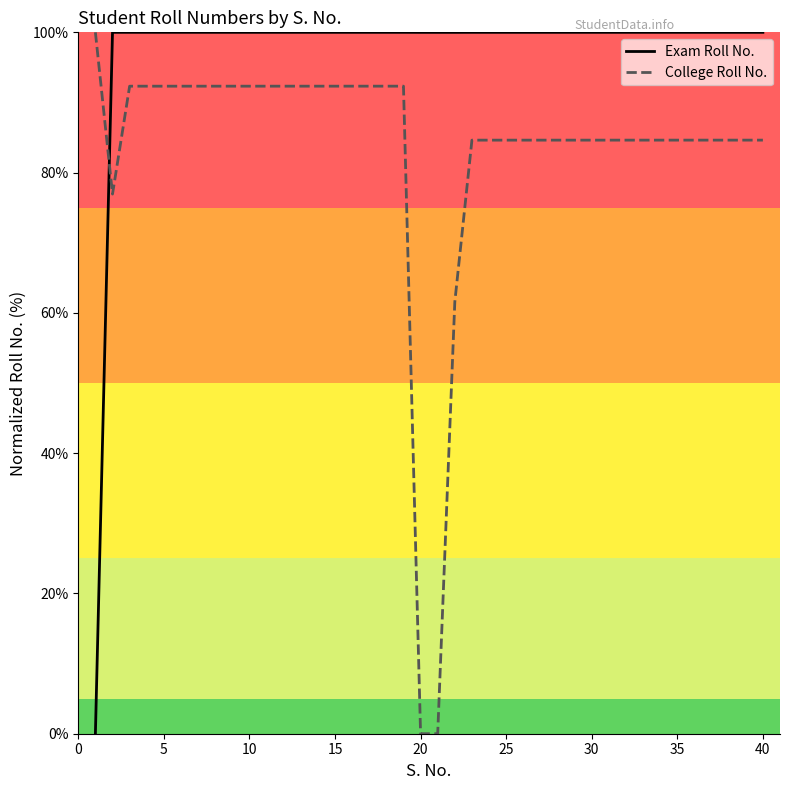

How many values in the Exam Roll No. series are below 99?

1